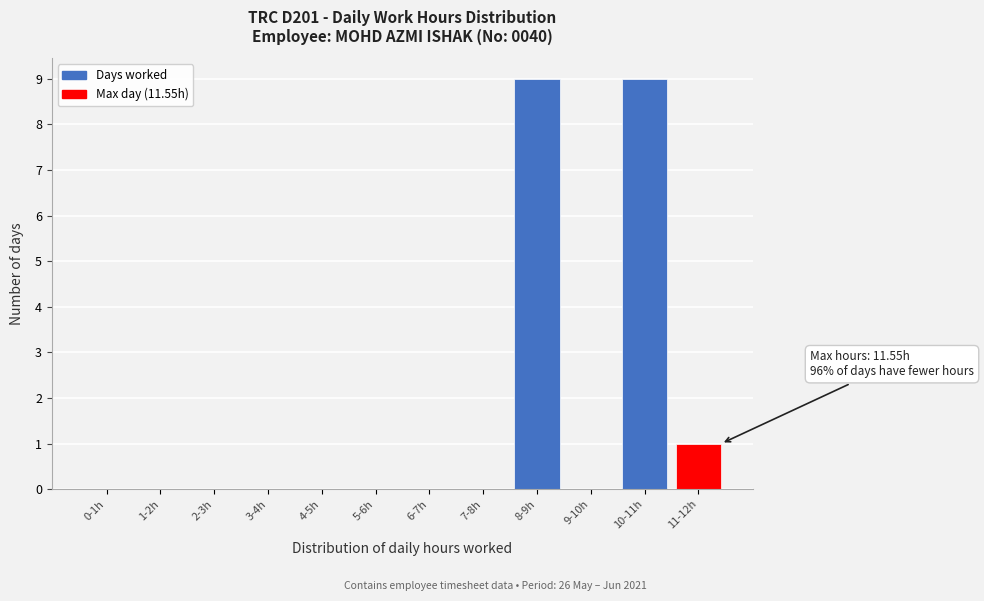

Reading left to right, list all the values displayed in this chart.

0-1h=0	1-2h=0	2-3h=0	3-4h=0	4-5h=0	5-6h=0	6-7h=0	7-8h=0	8-9h=9	9-10h=0	10-11h=9	11-12h=1